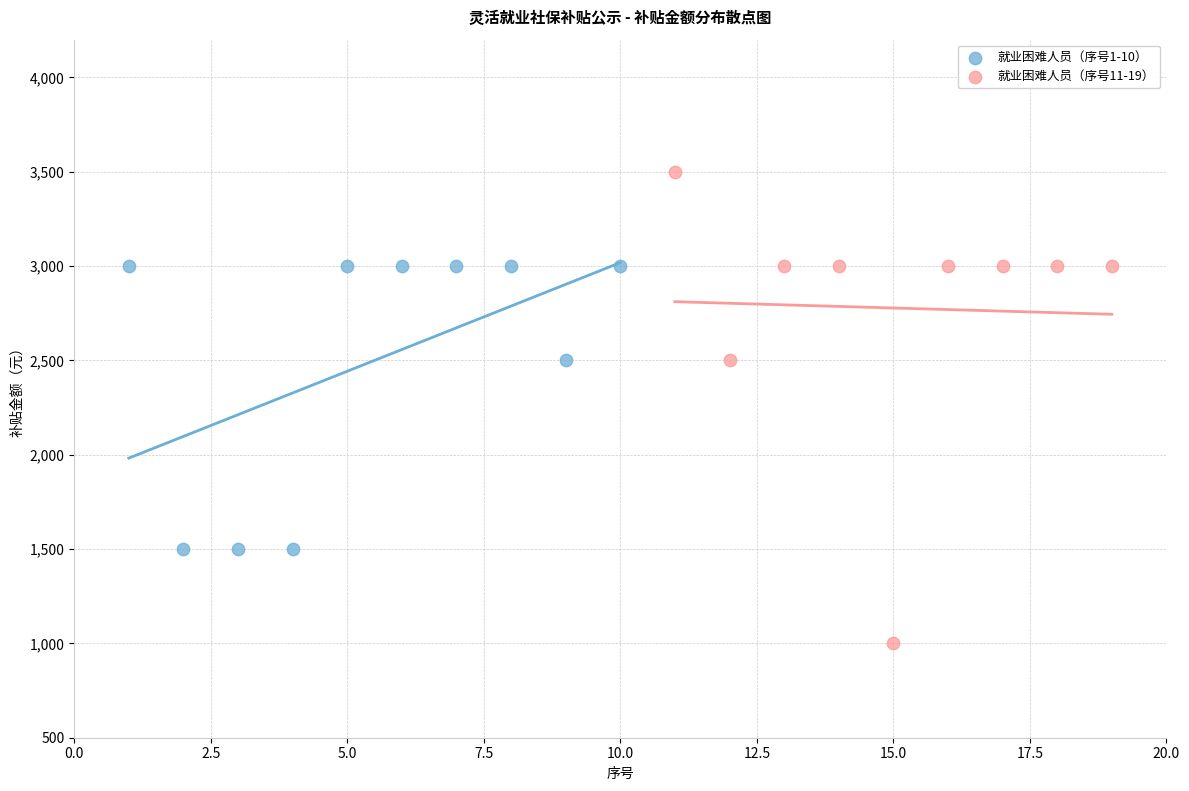

Which series contains the lowest Y value?

就业困难人员（序号11-19）